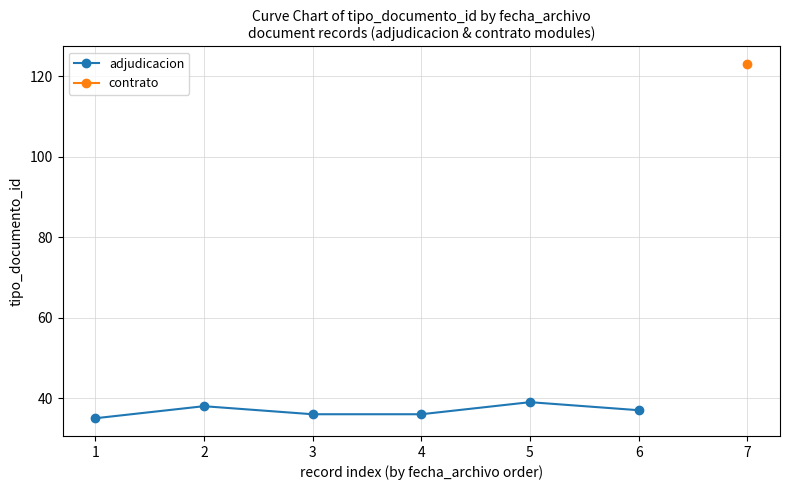

What is the lowest value of the adjudicacion series?

35